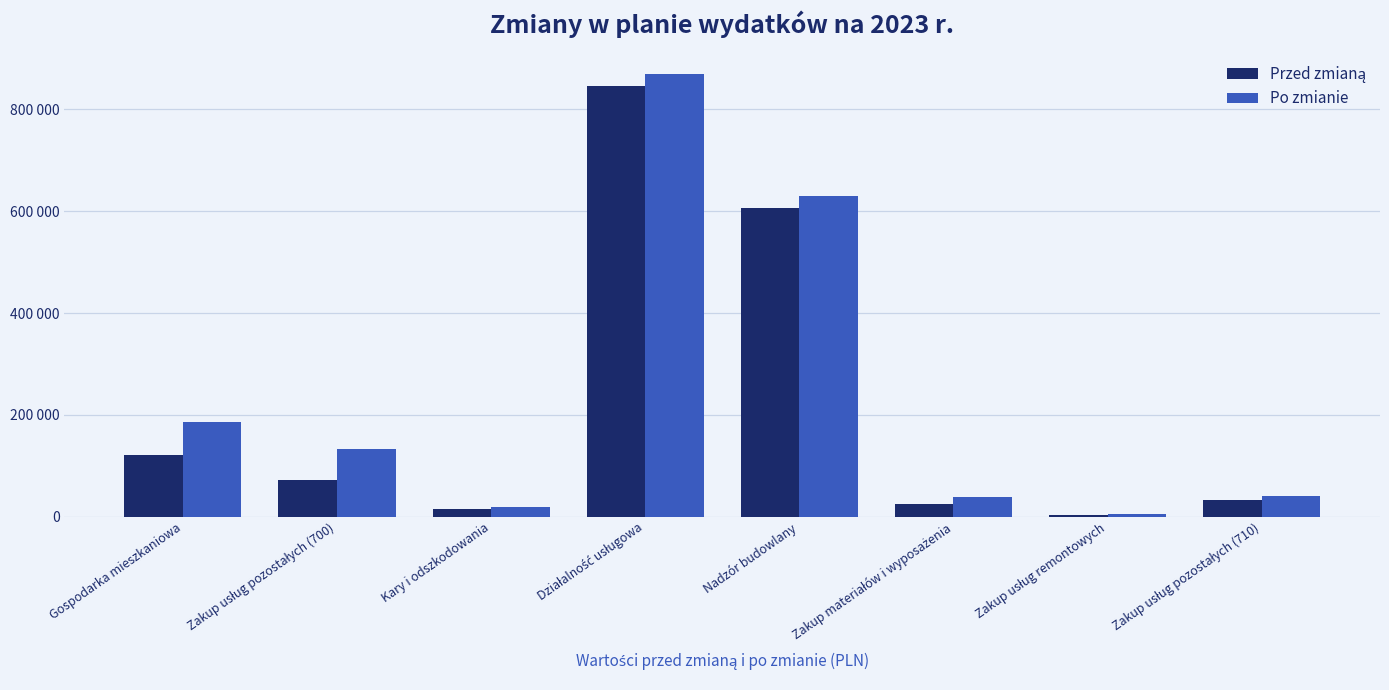

Which category has the highest value across all series?

Działalność usługowa